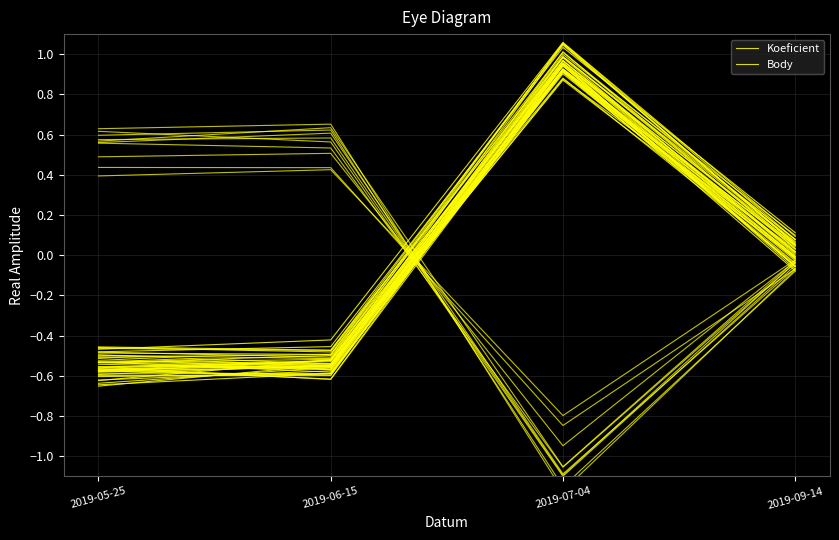

Is it true that Koeficient equals 0.0 at 2019-09-14?

False